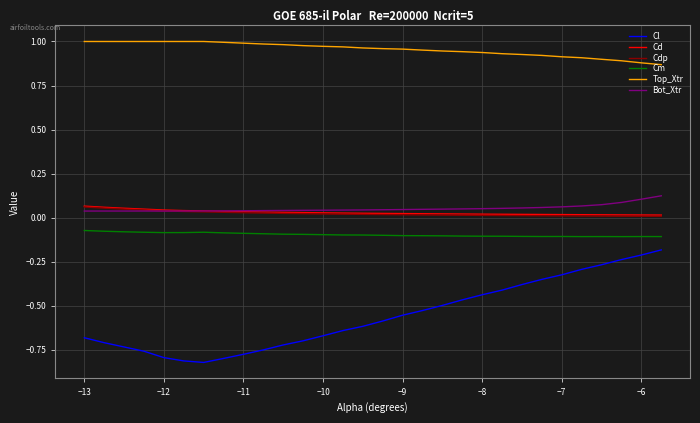

Which series has the largest range (max minus min)?

Cl